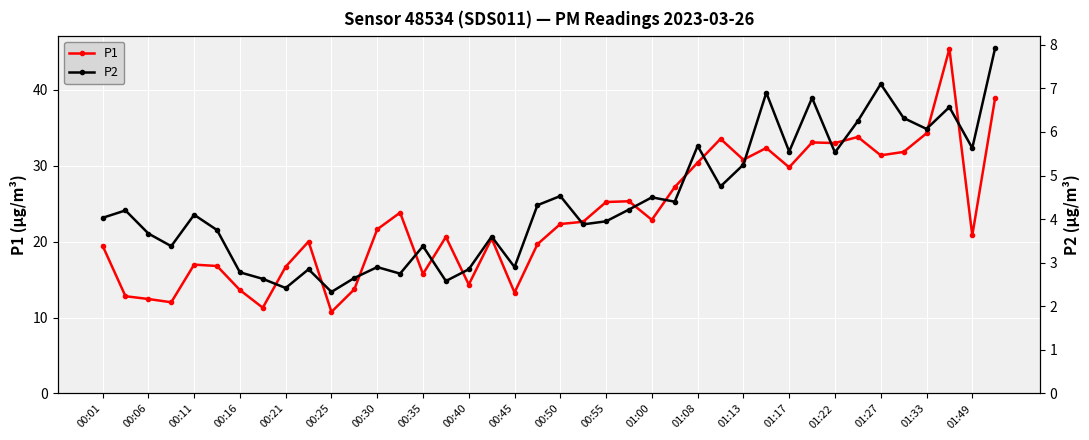

List the series in order of their peak value, lowest first.

P2, P1